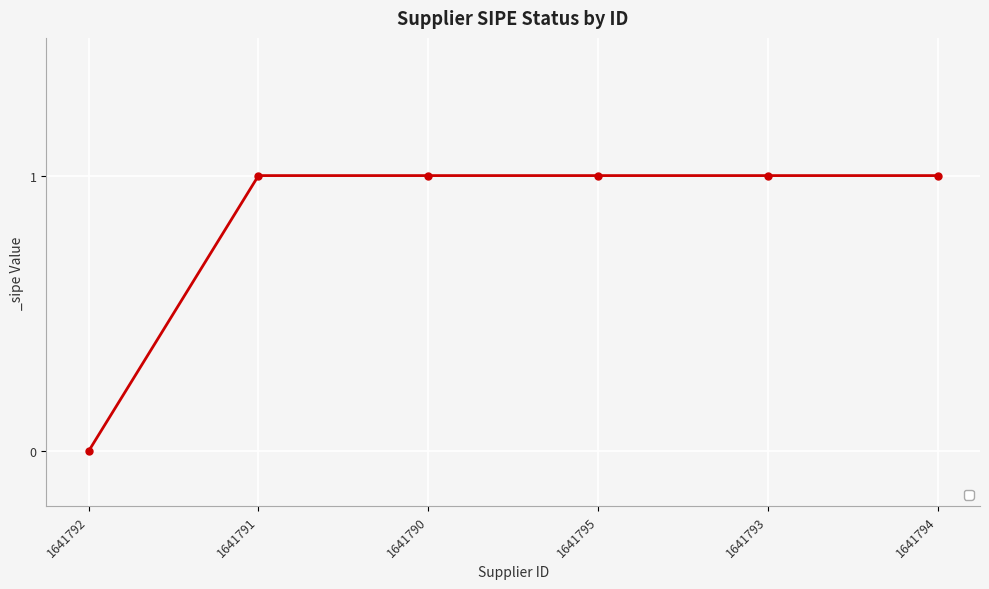

How many series are shown in this chart?

1